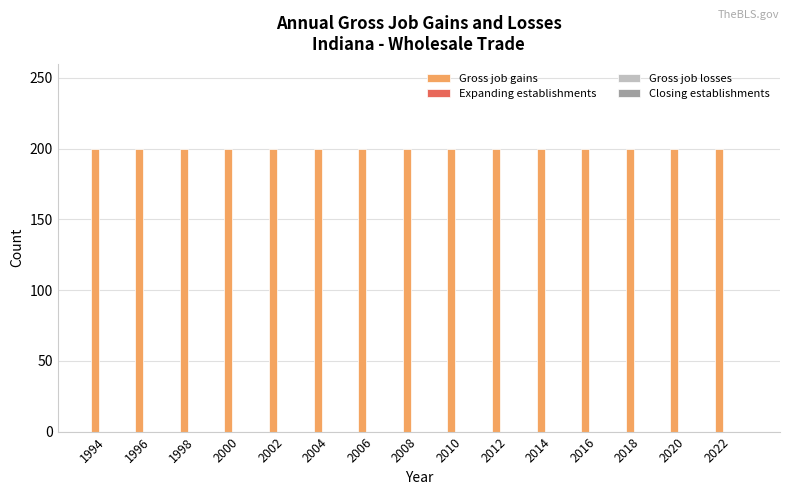

Which series changed the most between 1996 and 2014?

Gross job gains